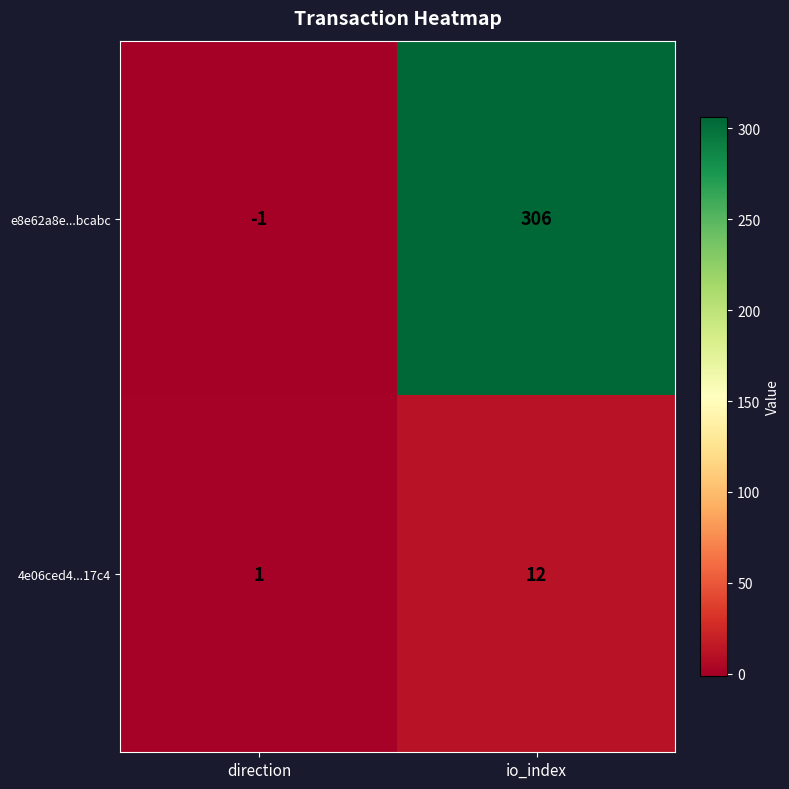

Reading left to right, what are all the values shown in this chart?

e8e62a8e...bcabc: direction=-1	io_index=306
4e06ced4...17c4: direction=1	io_index=12